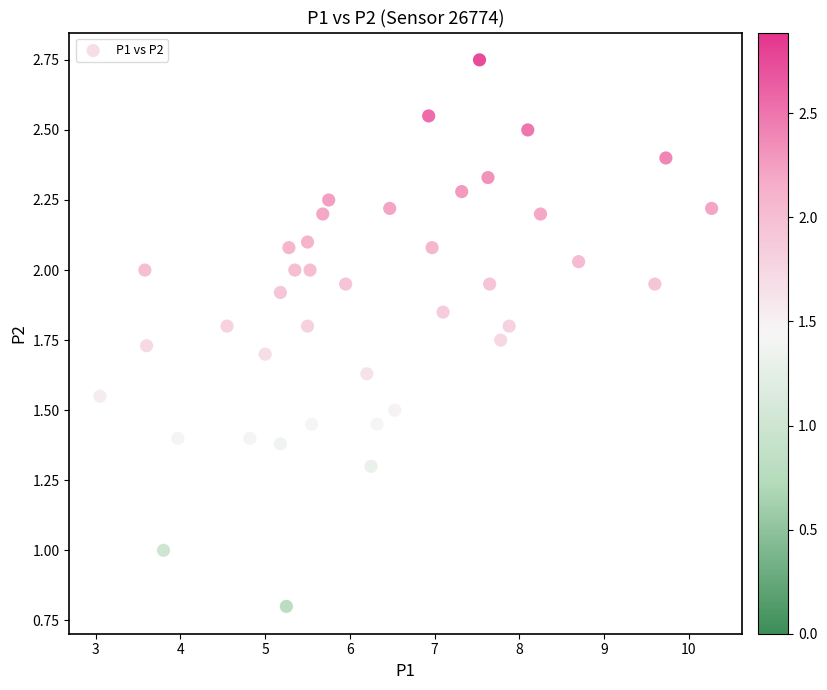

What is the range of X values (max minus min)?

7.2